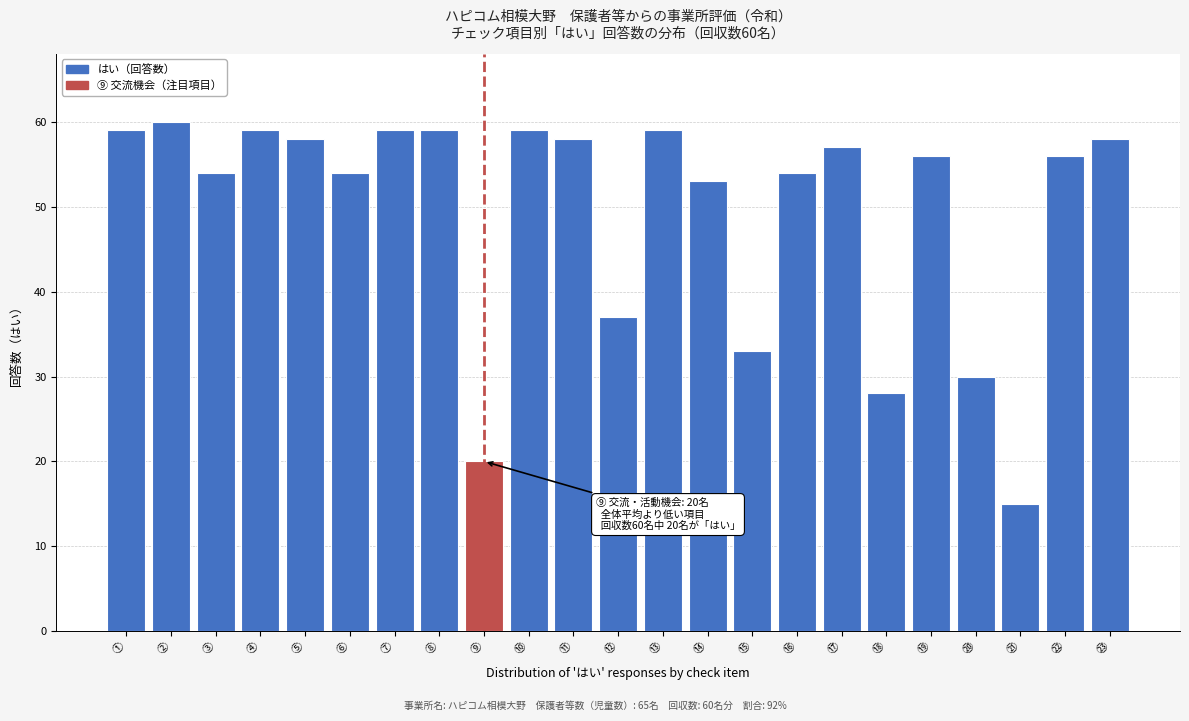

Reading left to right, list all the values displayed in this chart.

59	60	54	59	58	54	59	59	20	59	58	37	59	53	33	54	57	28	56	30	15	56	58